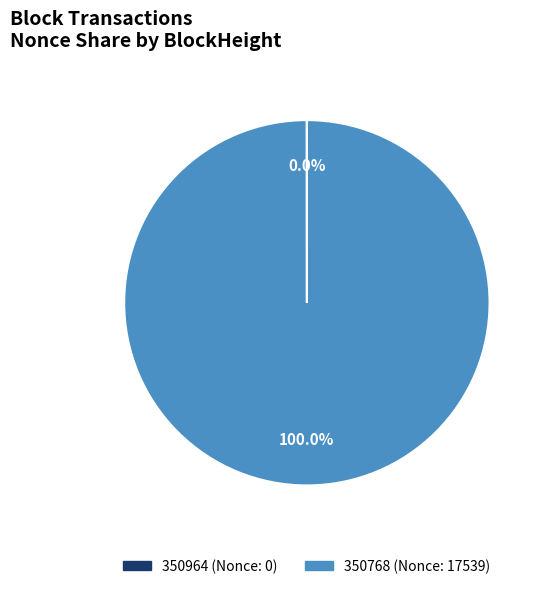

Which slice is the largest?

350768